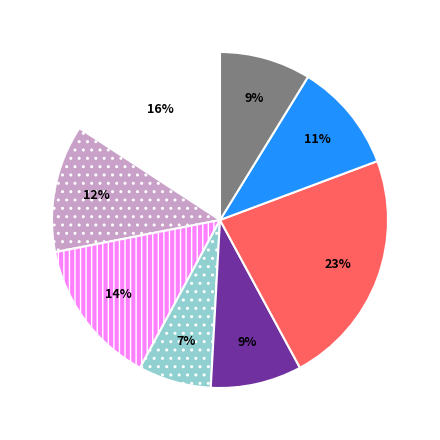

Does any single category account for the majority?

No